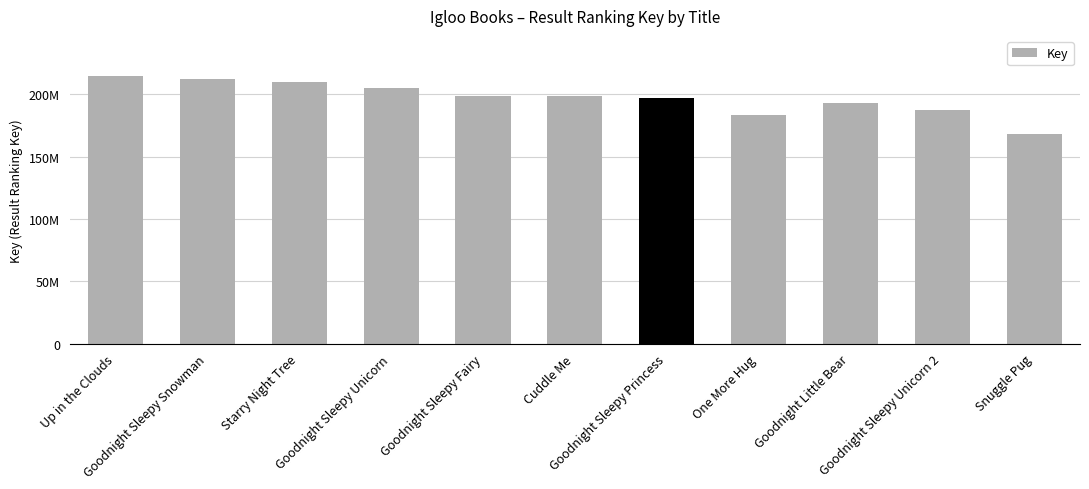

What is the change in value from Goodnight Sleepy Unicorn to Goodnight Sleepy Princess?

-7807949